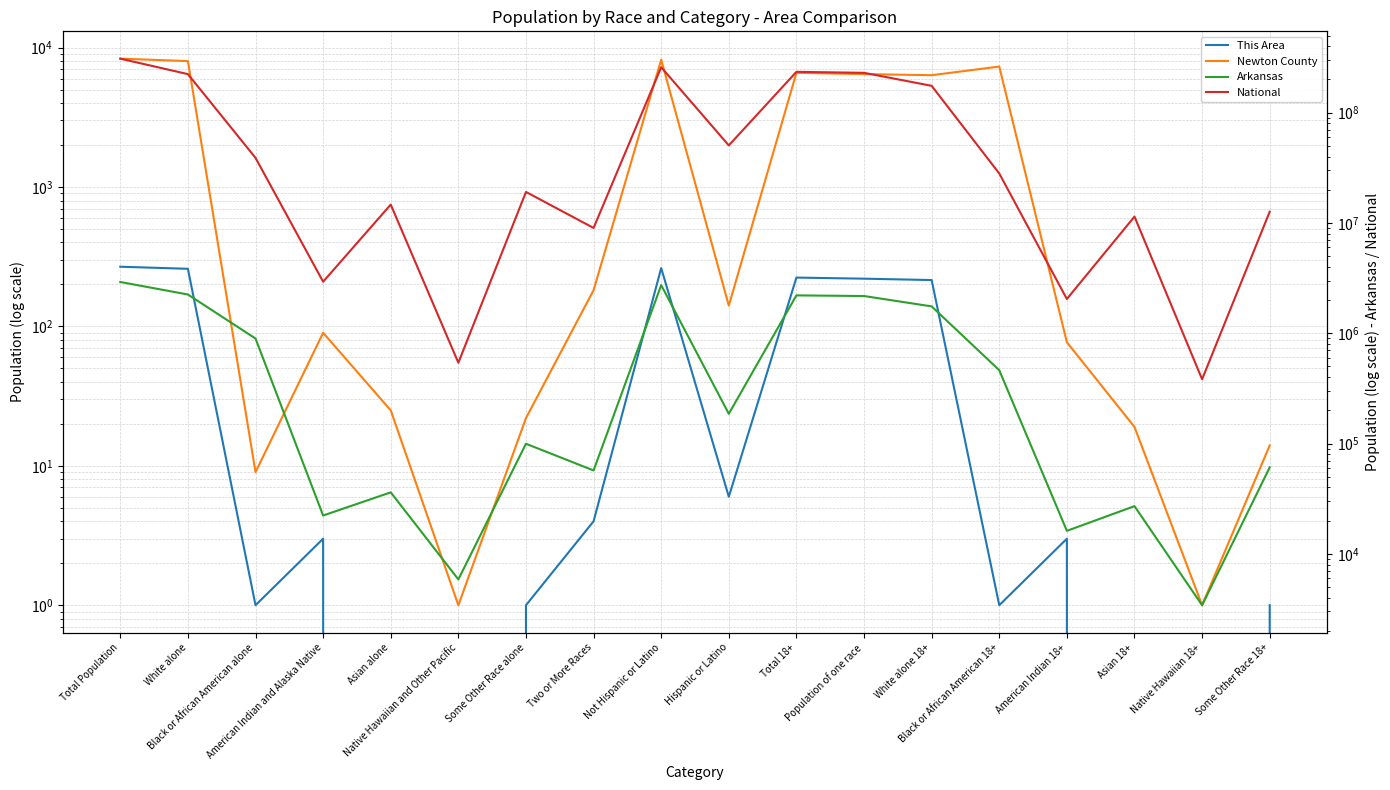

At which category is the sum across all series the highest?

Total Population